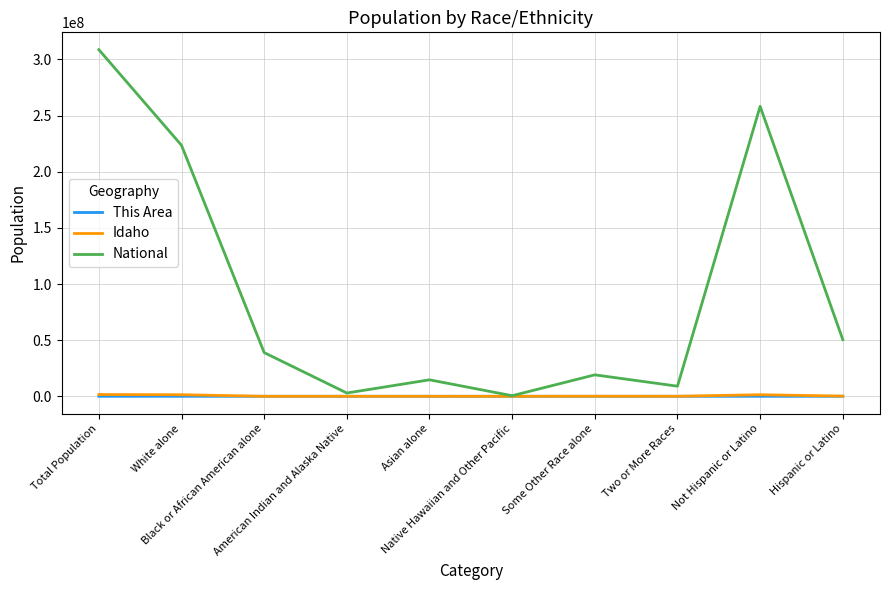

What are all the series names shown in the legend?

This Area, Idaho, National